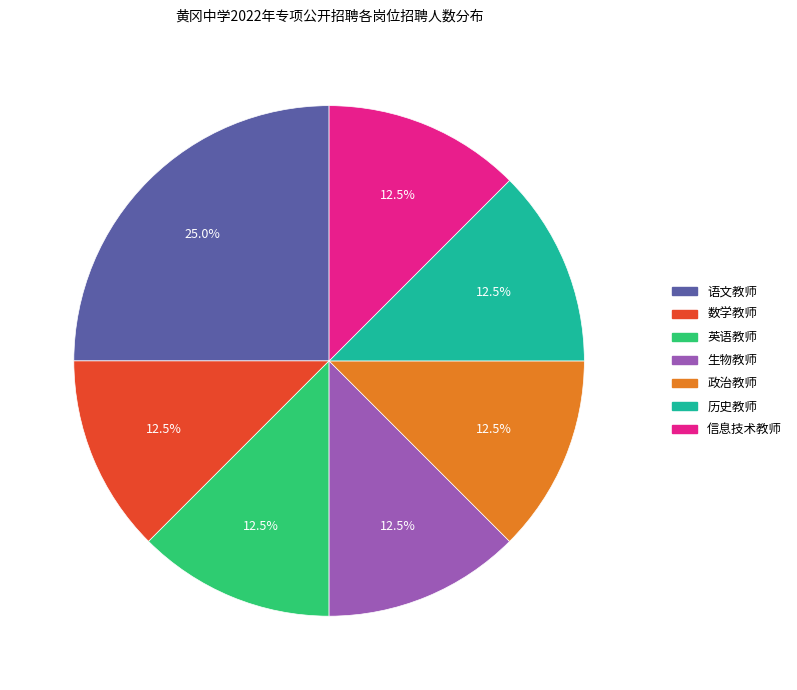

What is the ratio of the value at 英语教师 to the value at 生物教师?

1.0